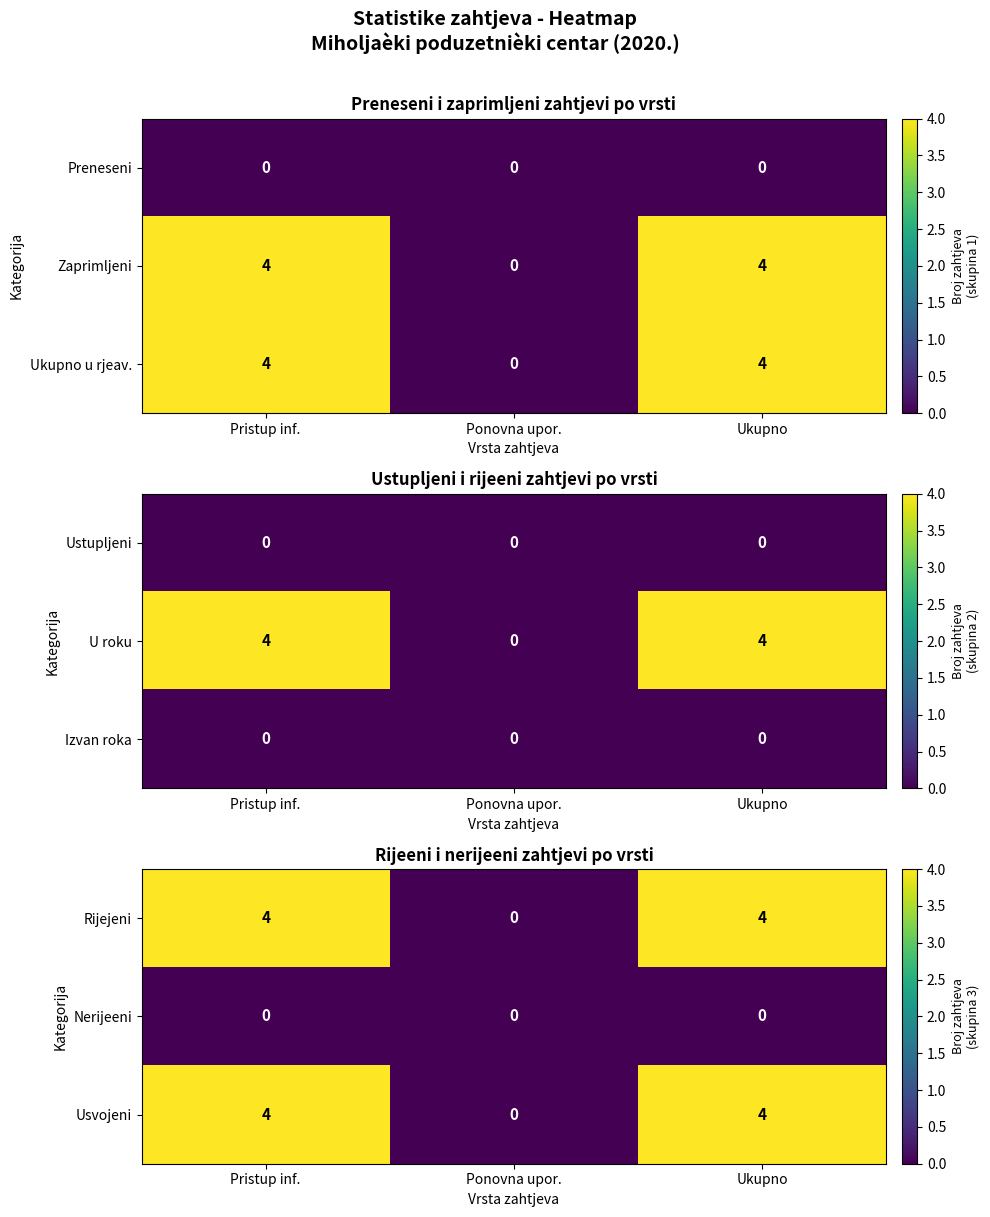

Is the value of Usvojeni at Pristup inf. greater than the value of Nerijeeni at Pristup inf.?

Yes